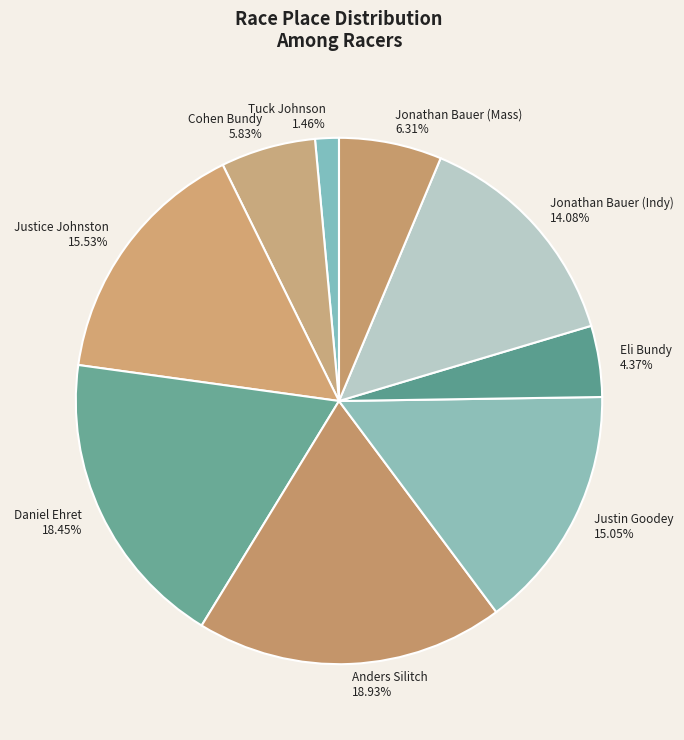

True or false: Jonathan Bauer (Indy) accounts for 23% of the total.

False